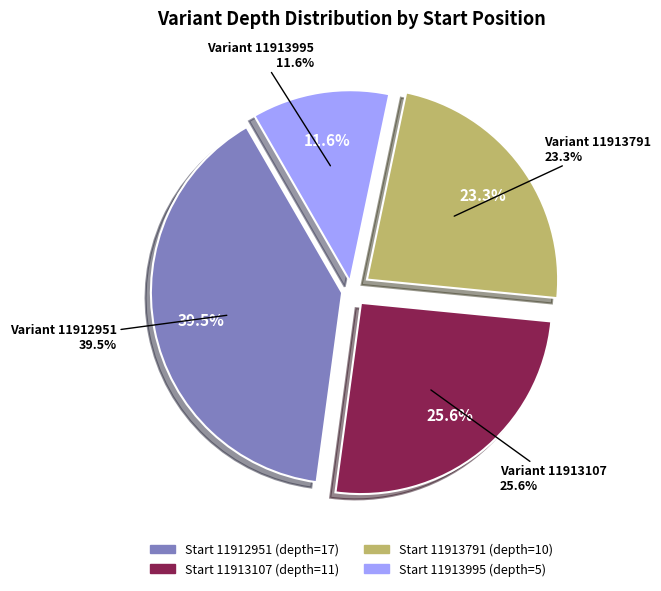

Does 11913791 account for over 50% of the chart?

No